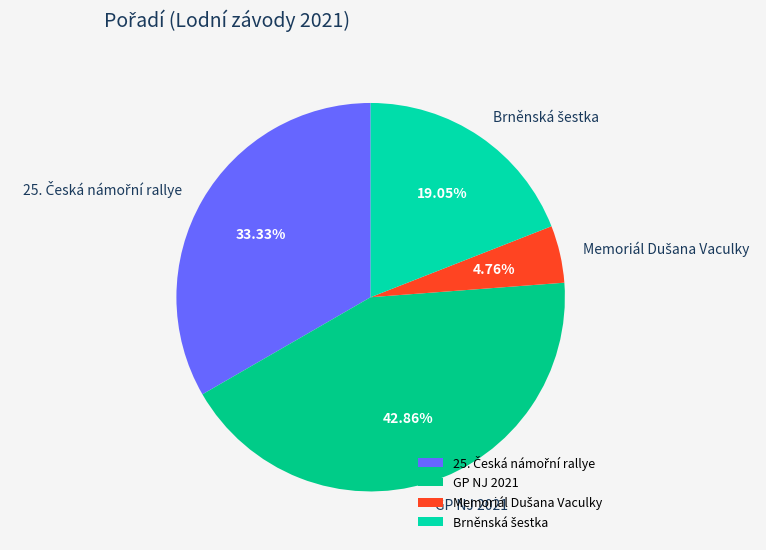

Which slice is the largest?

GP NJ 2021